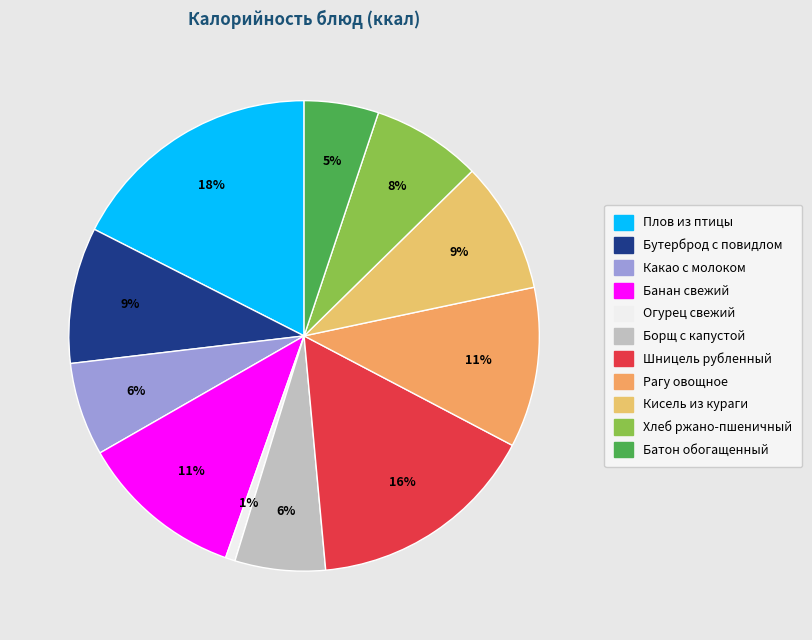

How many segments does this pie chart have?

11